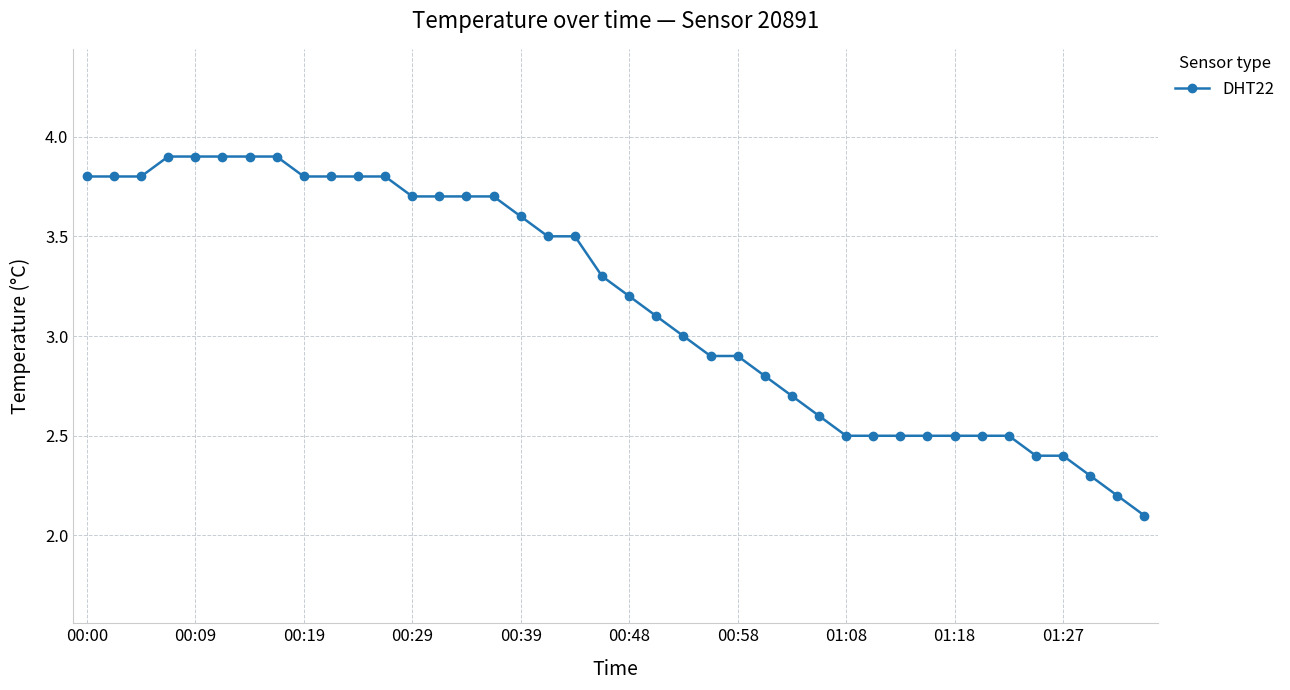

Does the chart have visible grid lines?

Yes